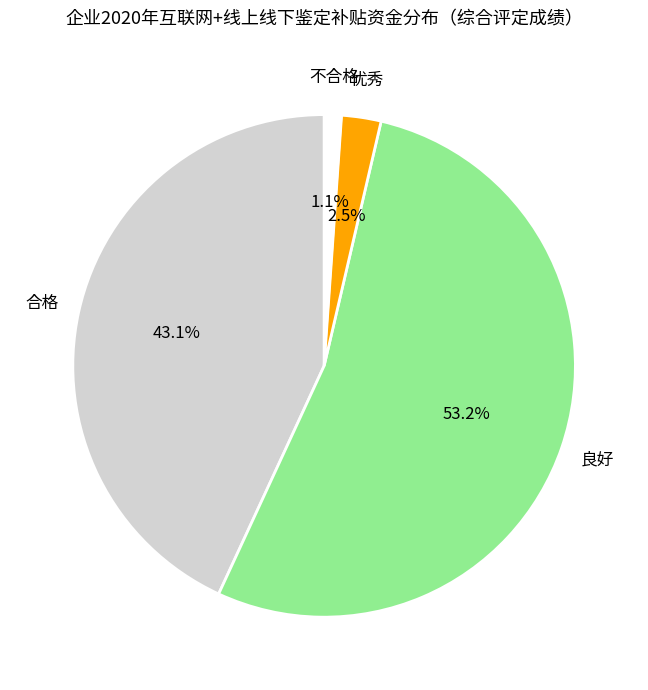

Is there a majority slice in this chart?

Yes